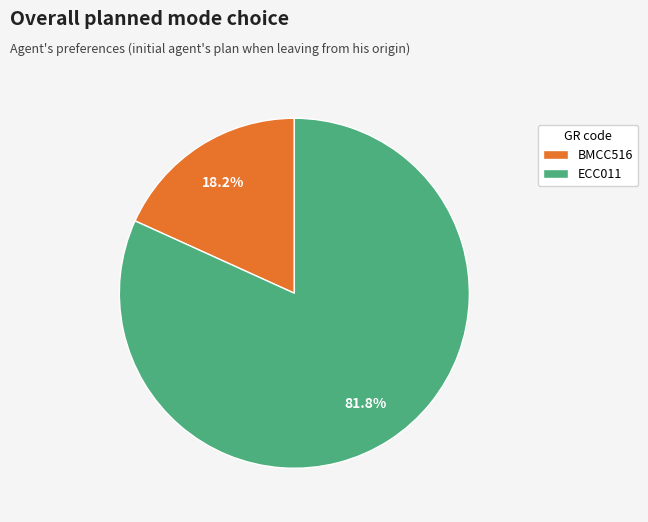

Between ECC011 and BMCC516, which is larger?

ECC011